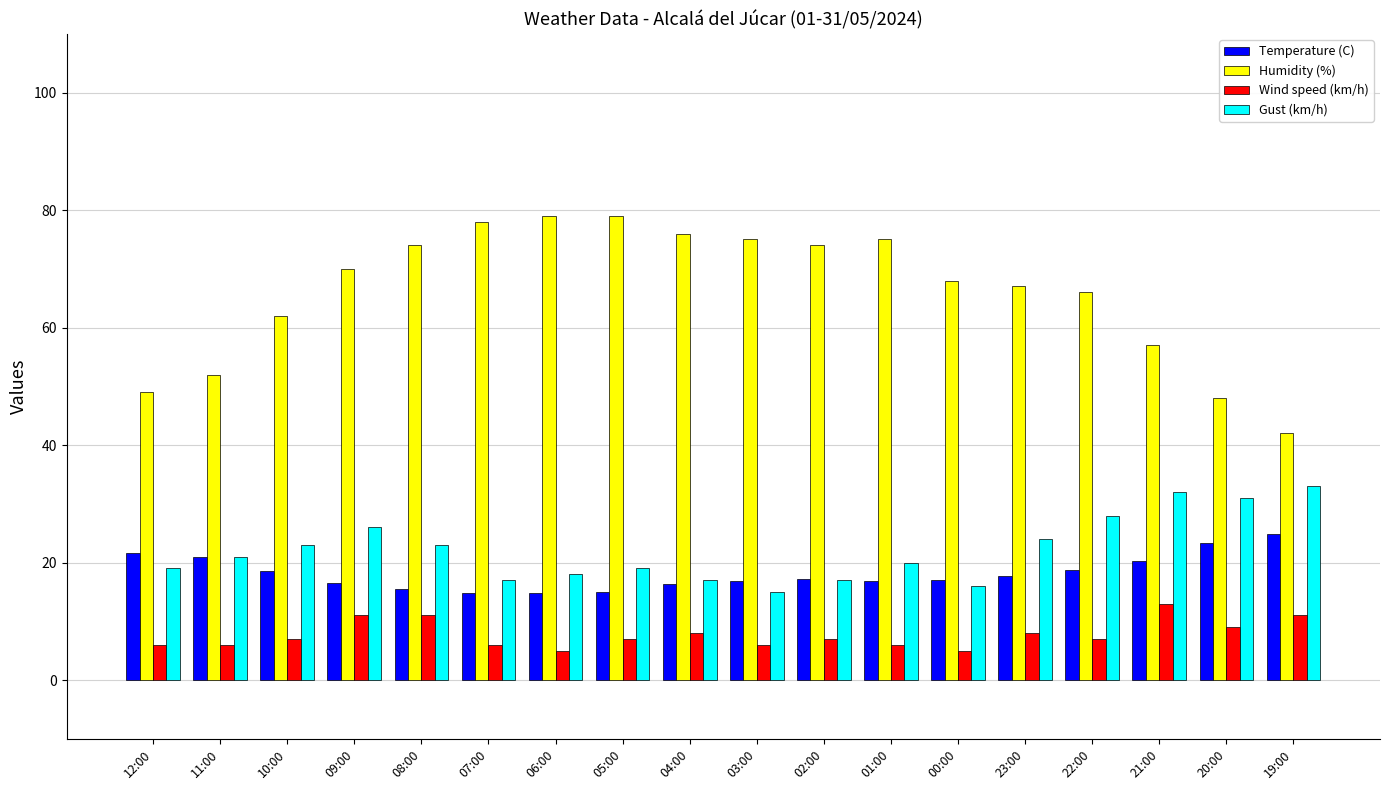

Rank the series by their maximum value, from lowest to highest.

Wind speed (km/h), Temperature (C), Gust (km/h), Humidity (%)